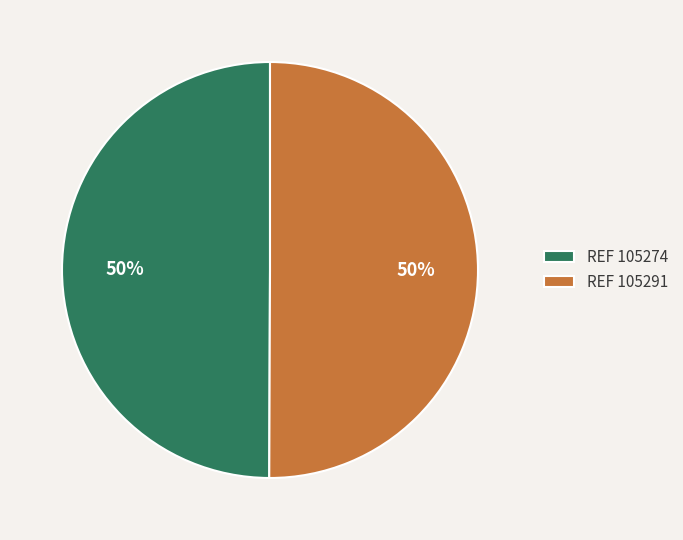

What percentage is the REF 105274 slice, to the nearest percent?

50%